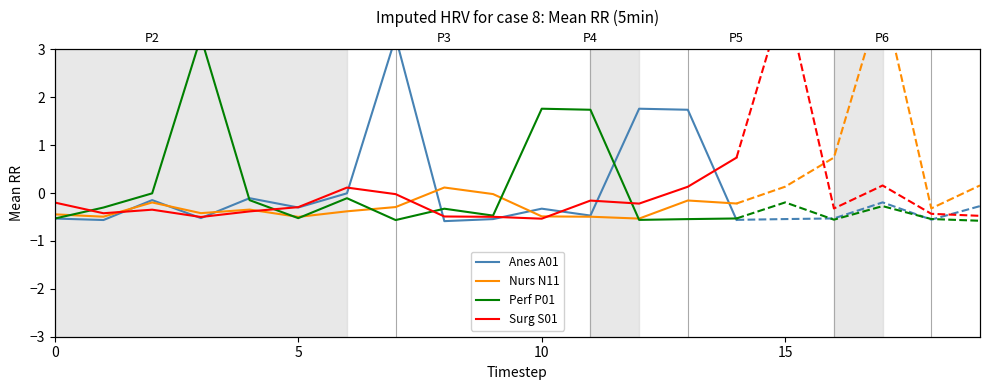

What is the difference between the second highest and second lowest values in the Anes A01 series?

2.3